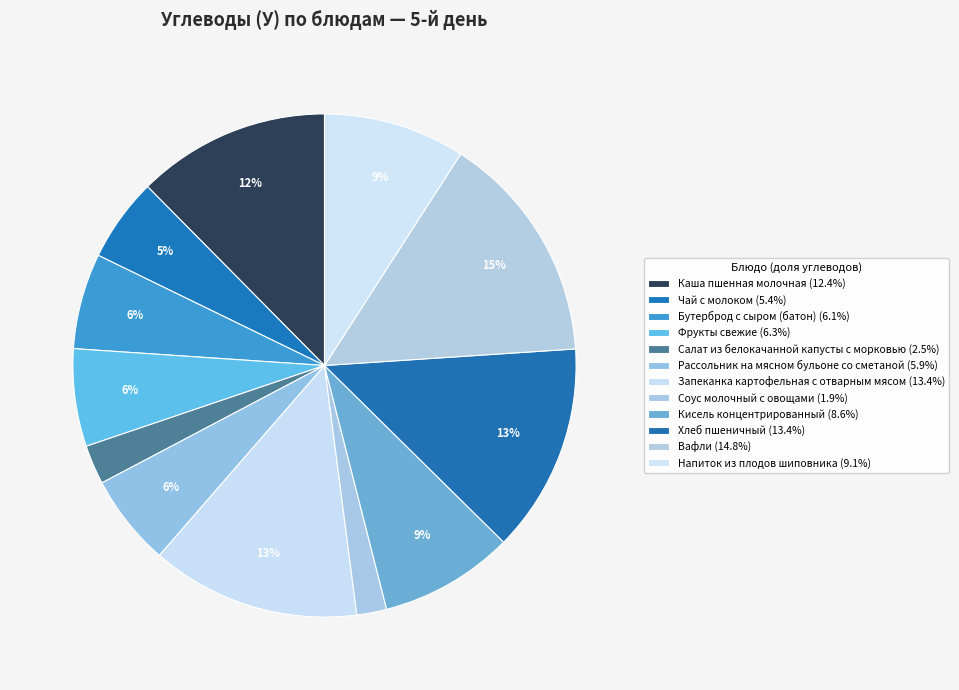

How many segments does this pie chart have?

12